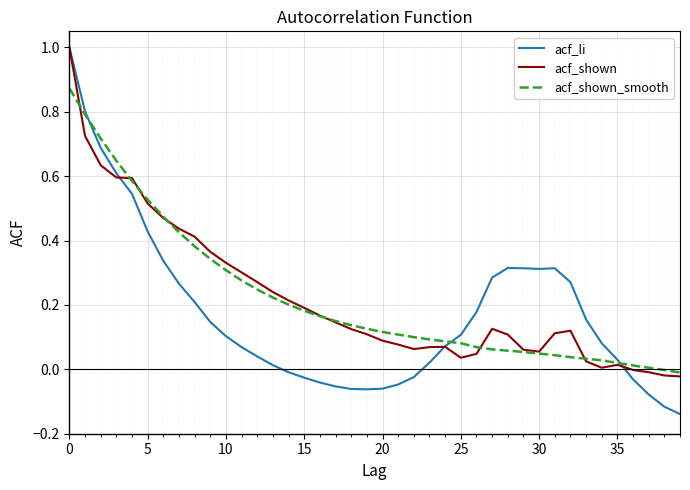

Which series has the widest spread of values?

acf_li